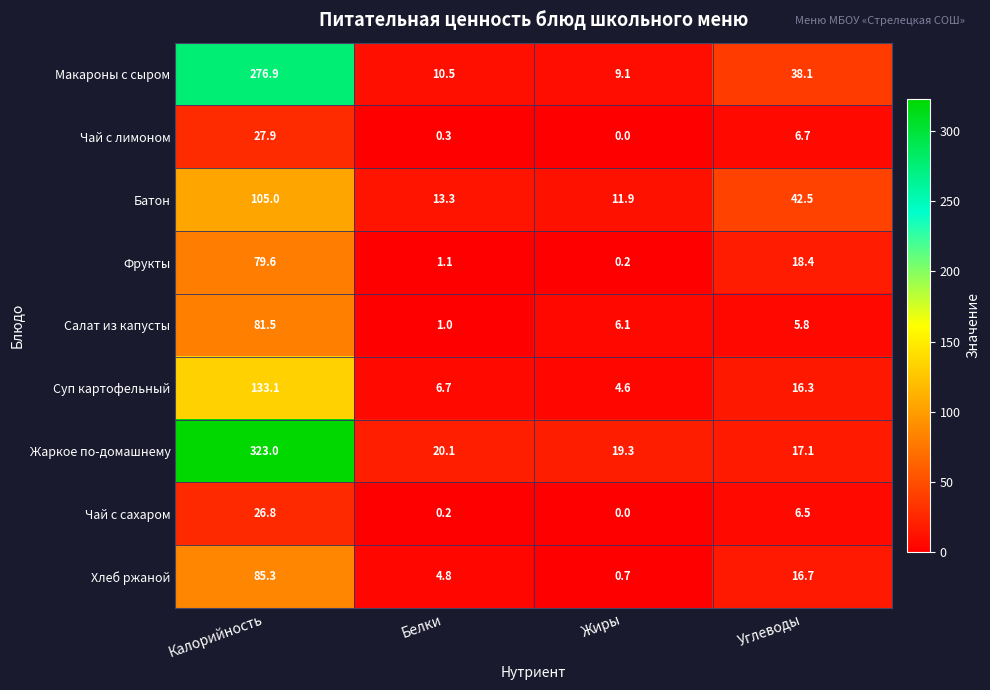

Which series changed the most between Белки and Жиры?

Салат из капусты